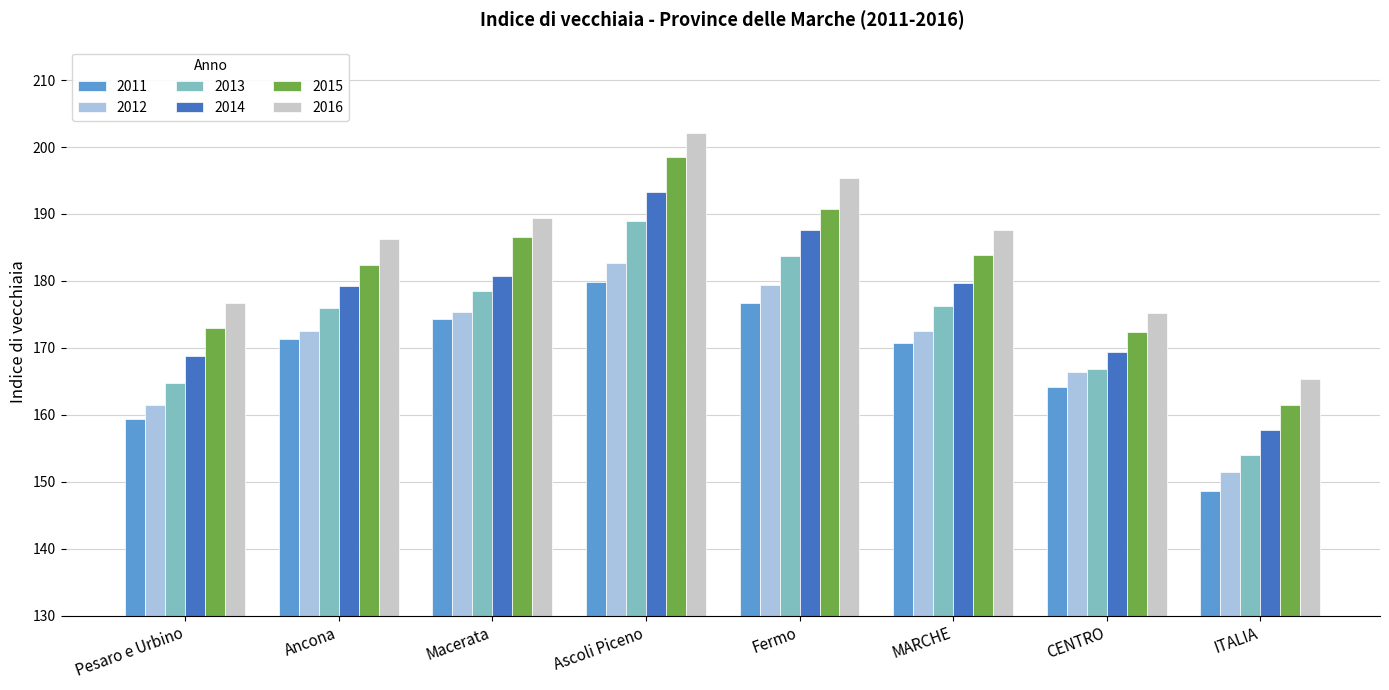

What is the spread (max minus min) of values at MARCHE?

16.8